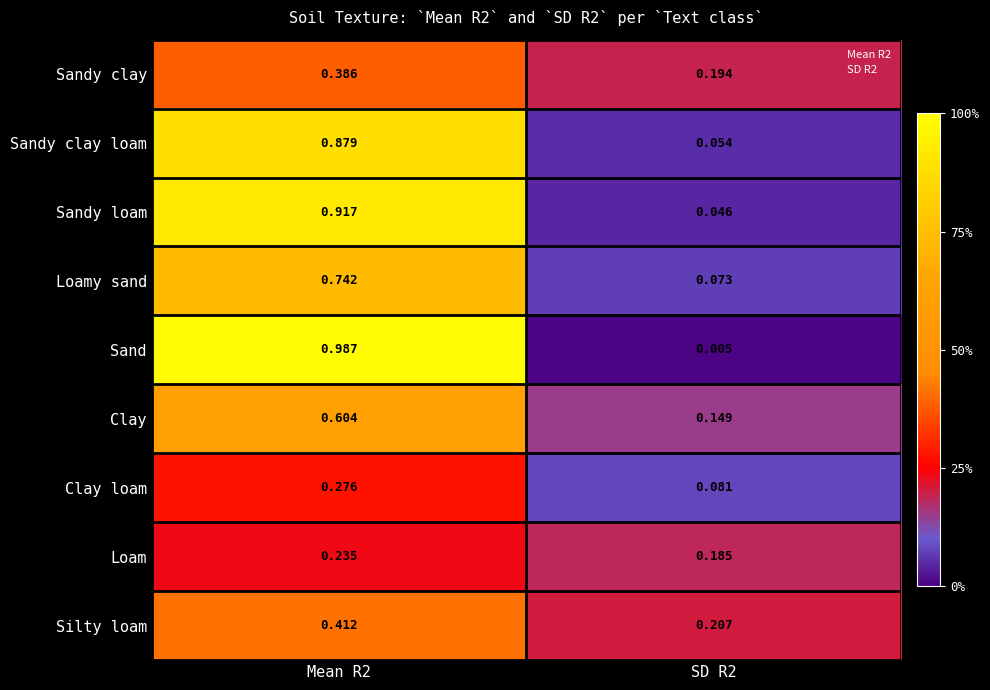

Between Mean R2 and SD R2, which series saw the biggest shift?

Sand